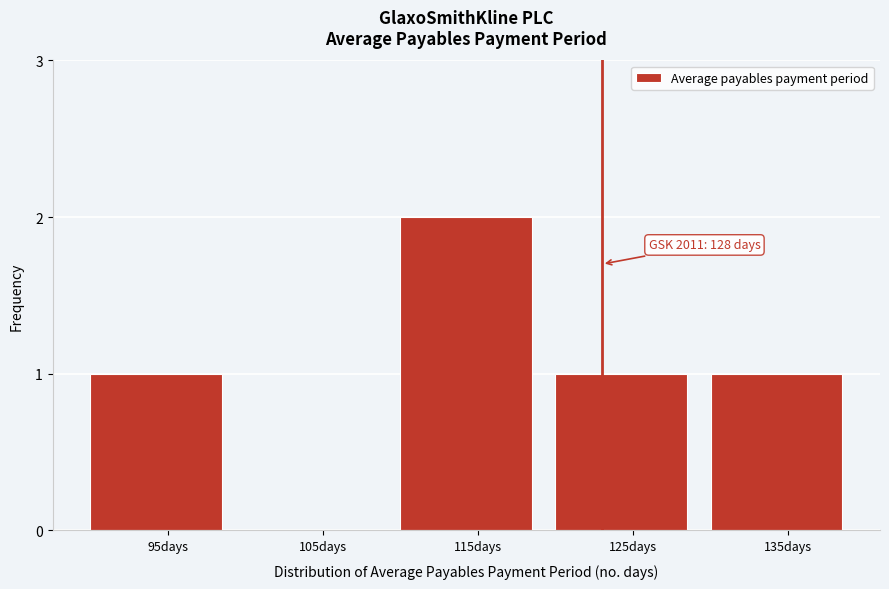

Reading left to right, list all the values displayed in this chart.

95days=1	105days=0	115days=2	125days=1	135days=1